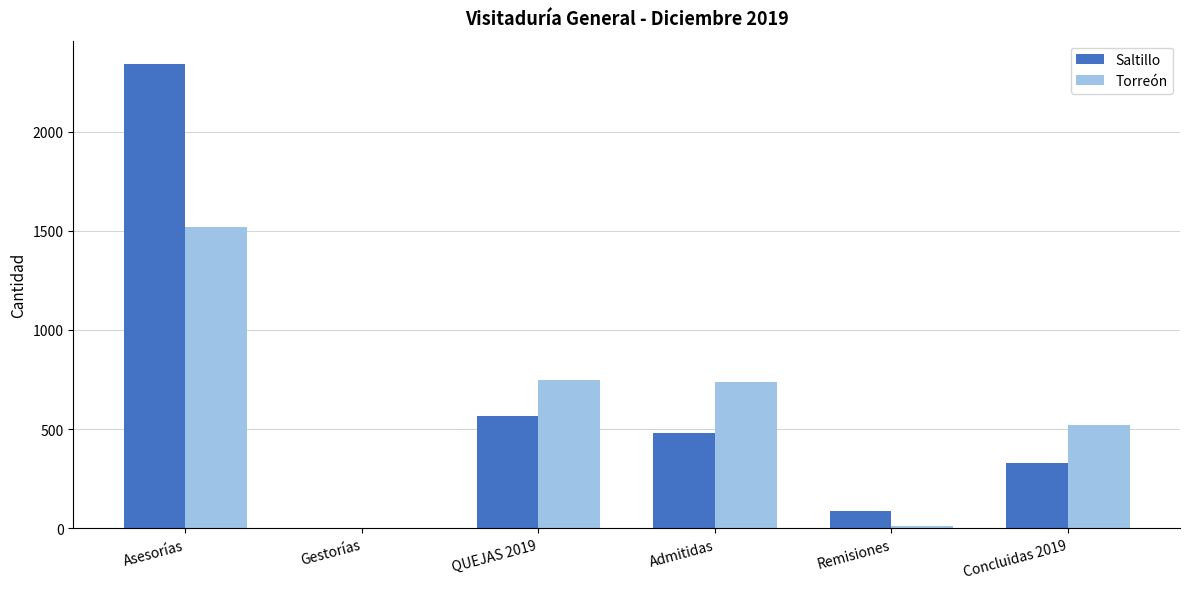

Between QUEJAS 2019 and Remisiones, which series saw the biggest shift?

Torreón